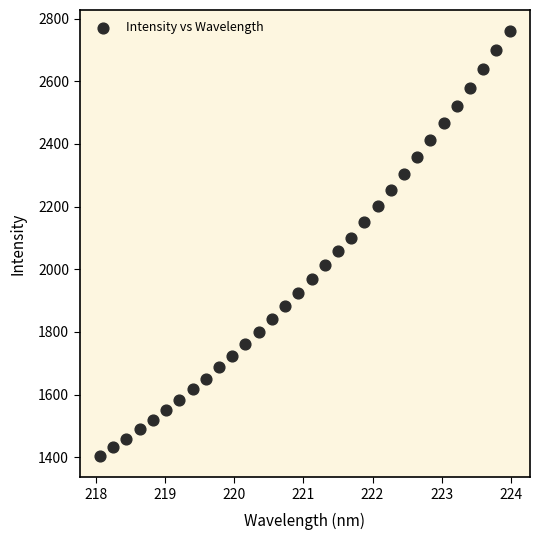

What is the range of Y values (max minus min)?

1355.8